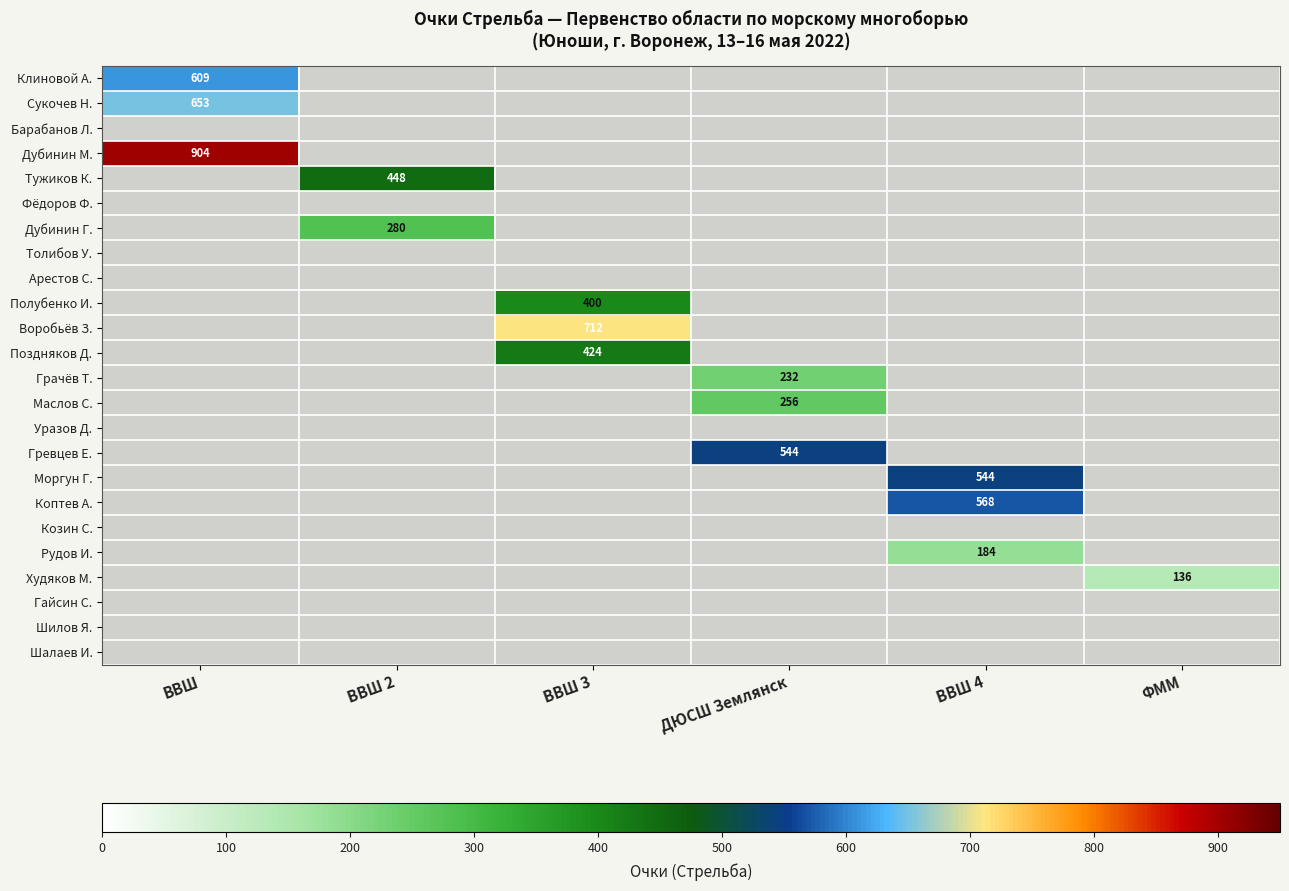

Is it true that Моргун Г. equals 544 at ВВШ 4?

True